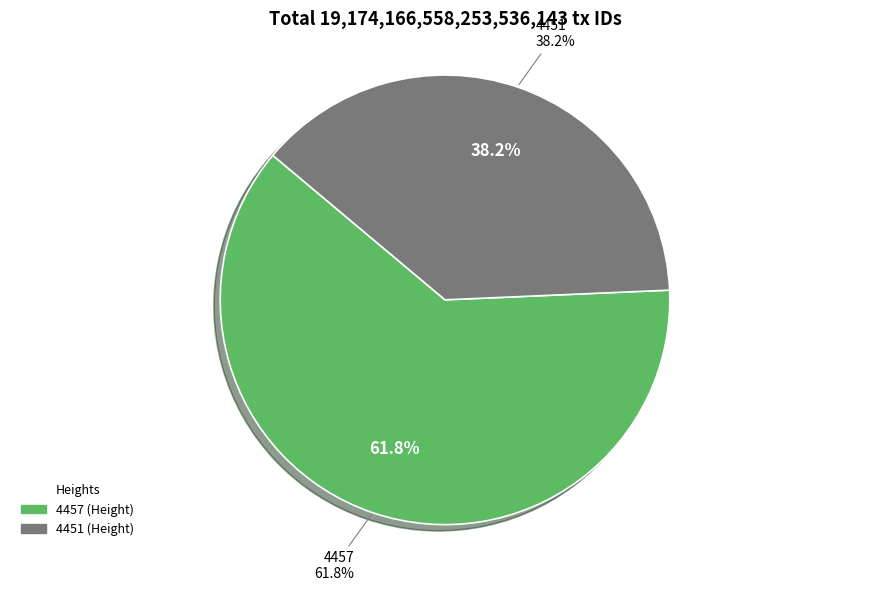

What is the ratio of the value at 4457 to the value at 4451?

1.6